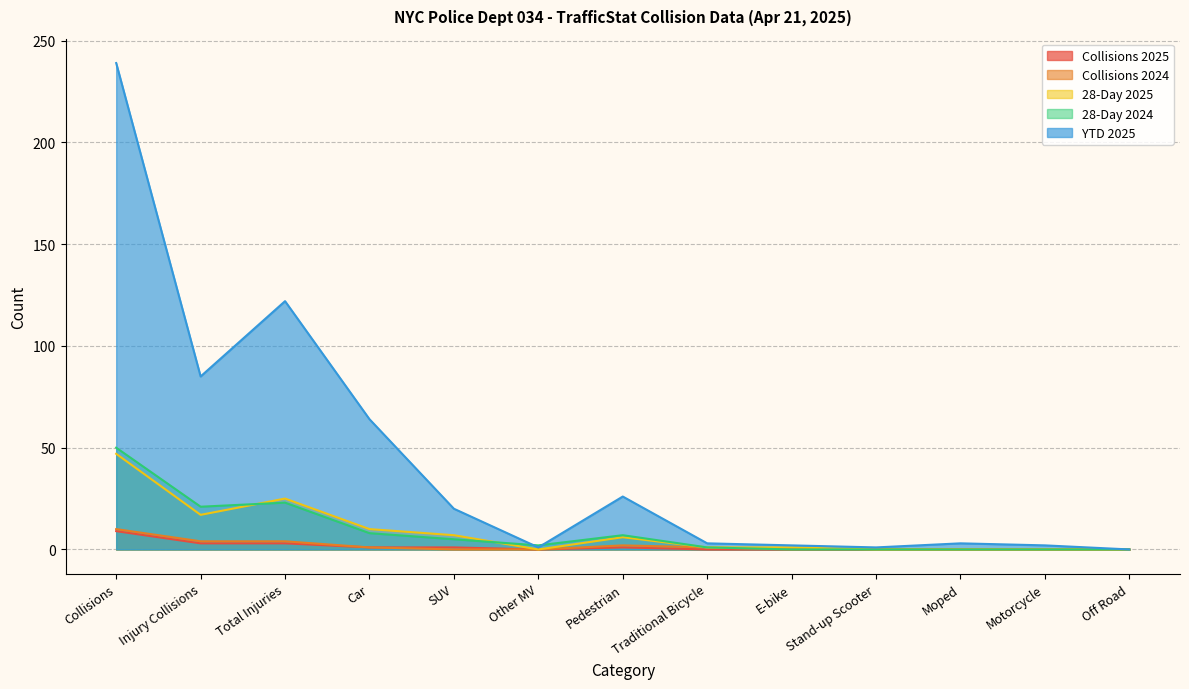

What position from the right is Moped?

3